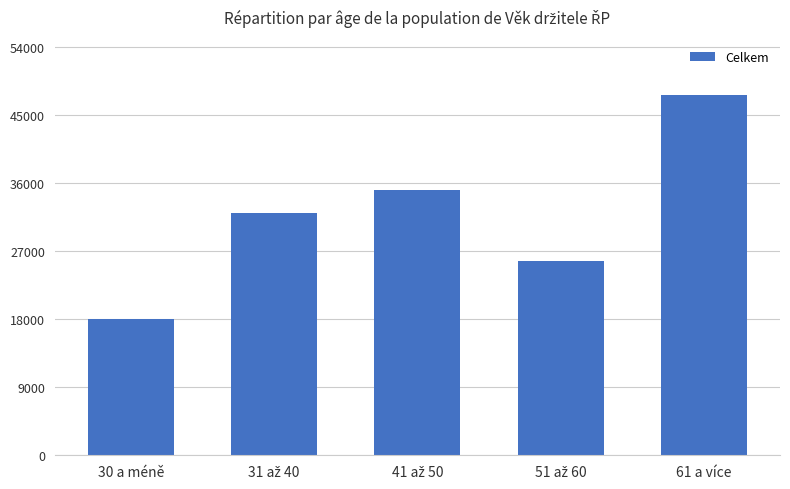

What is the difference between the maximum and second lowest values?

21996